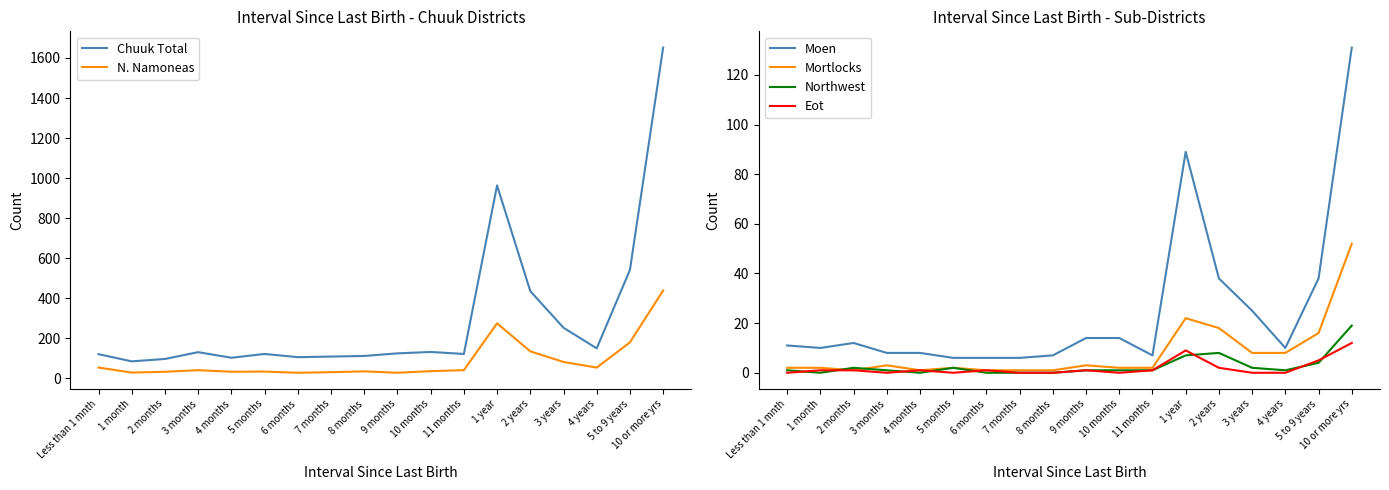

Which series has the widest spread of values?

Chuuk Total